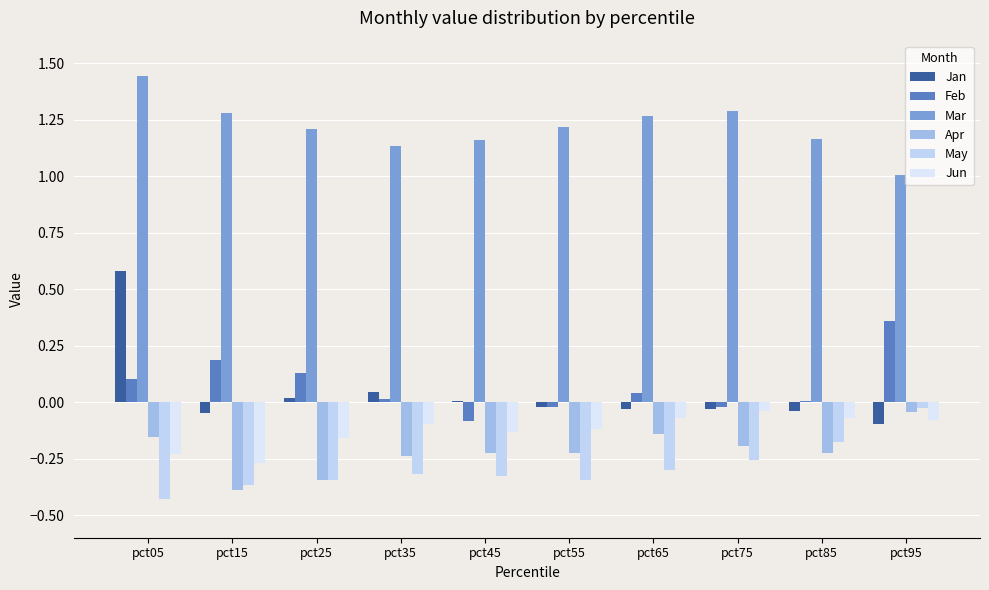

What is the spread (max minus min) of values at pct85?

1.4